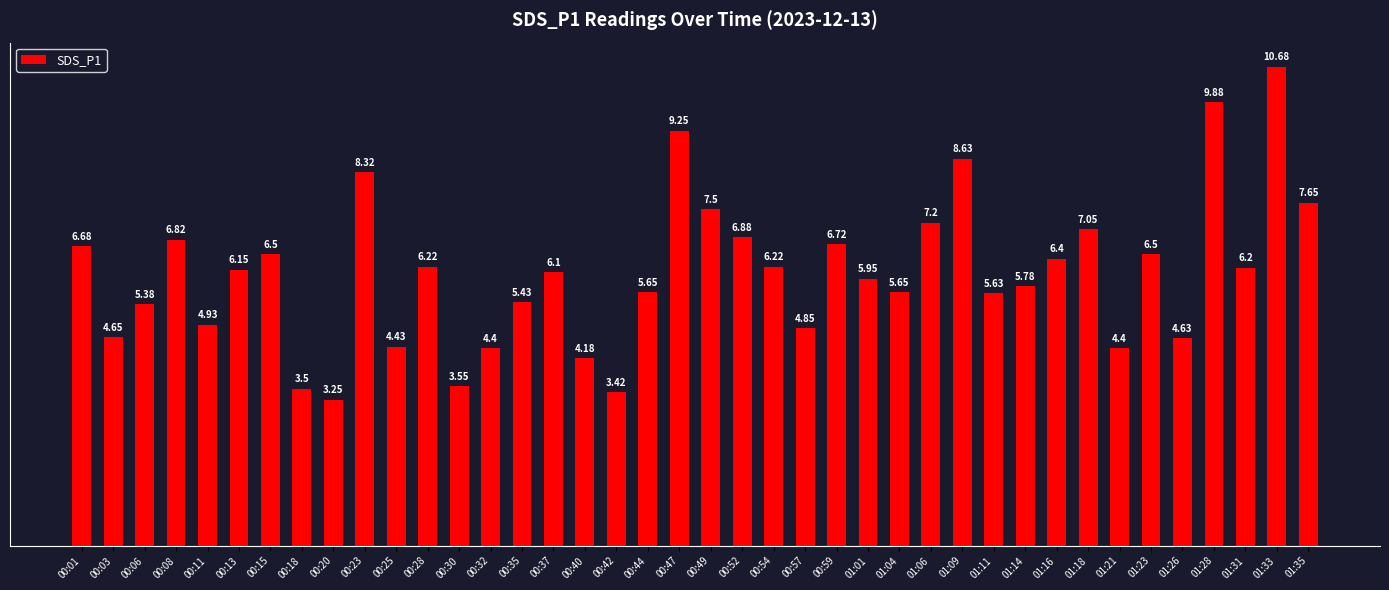

What is the difference between the second highest and minimum values?

6.6